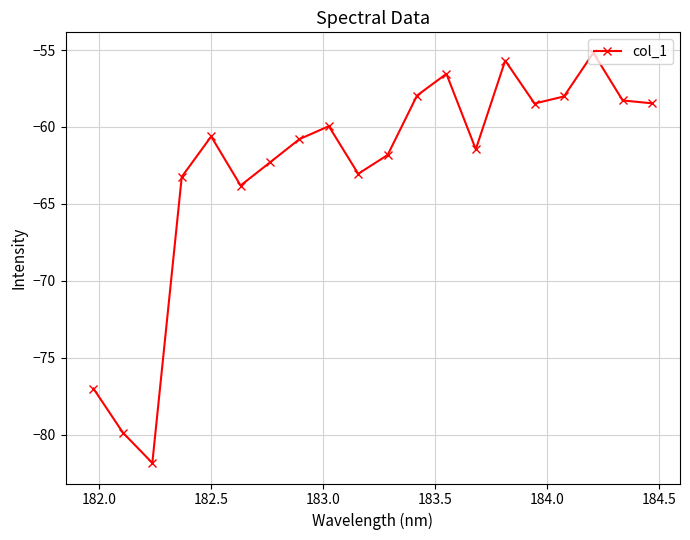

True or false: the data has more than 2 interior local peaks.

True